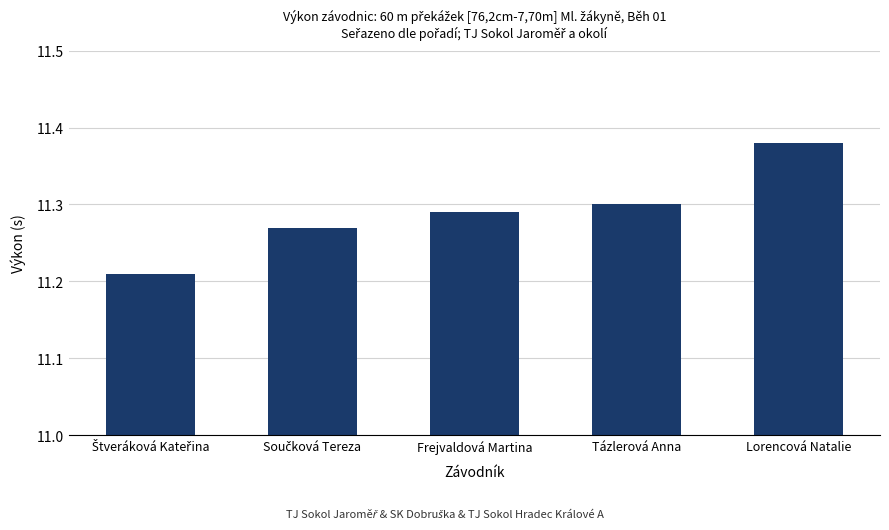

Between Tázlerová Anna and Lorencová Natalie, which is larger?

Lorencová Natalie